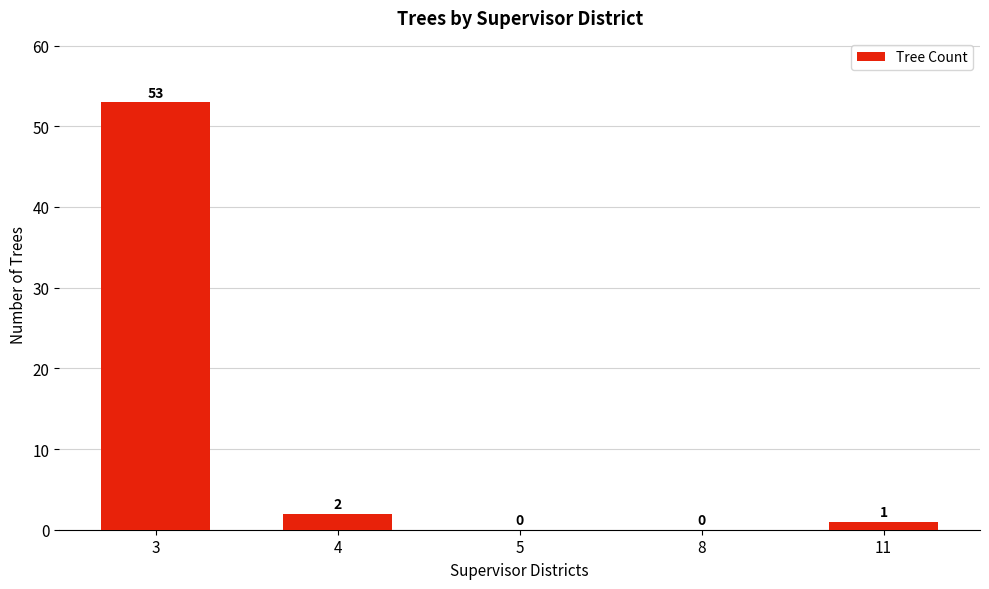

Reading right to left, what are all the values shown in this chart?

1	0	0	2	53